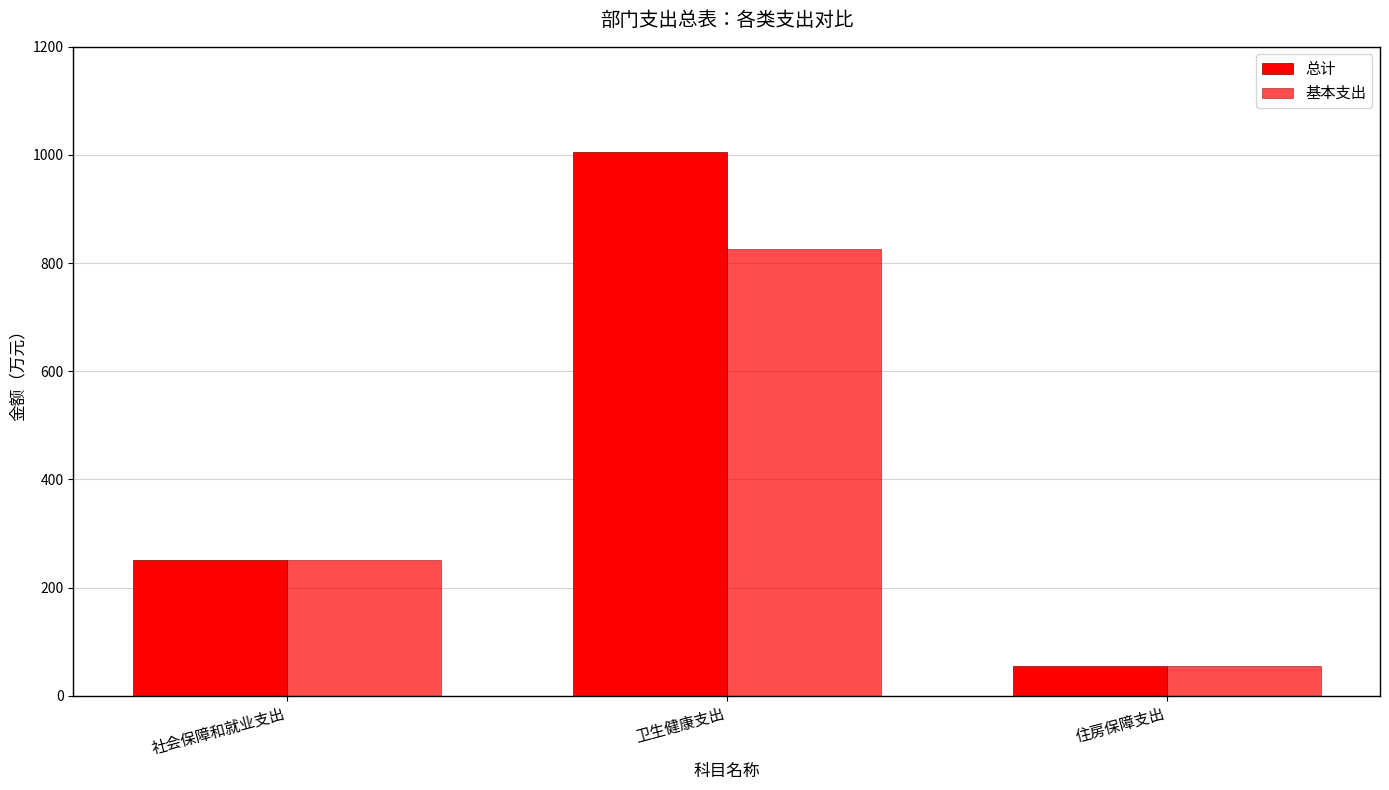

At which label is 总计 closest to 530?

社会保障和就业支出